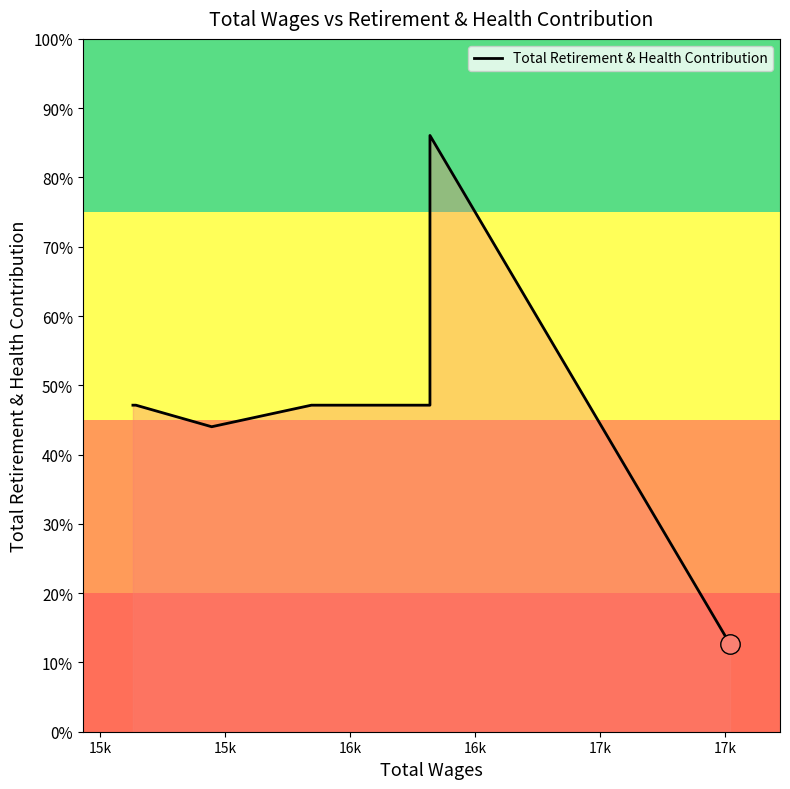

How many lines are shown in the chart?

1